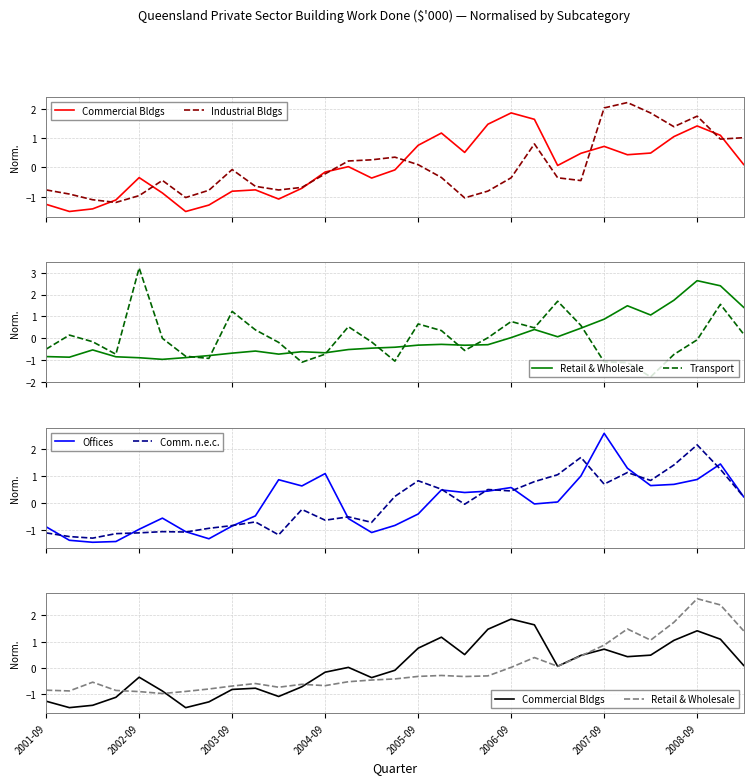

Is this an area chart (filled region under the line)?

No